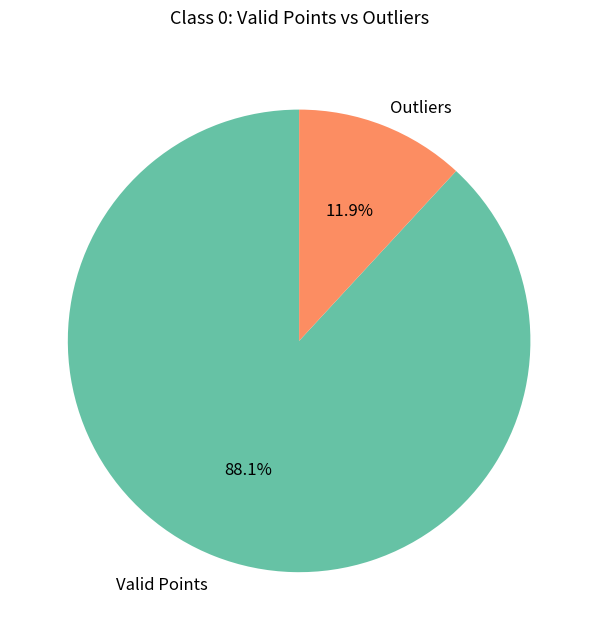

Which slice represents more than half of the pie?

Valid Points